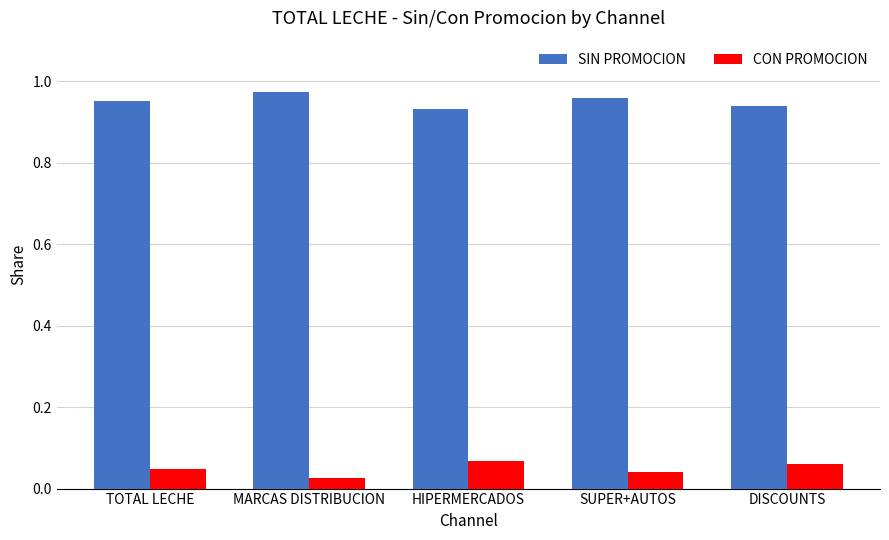

Count the CON PROMOCION values in the range 0 to 1.

5